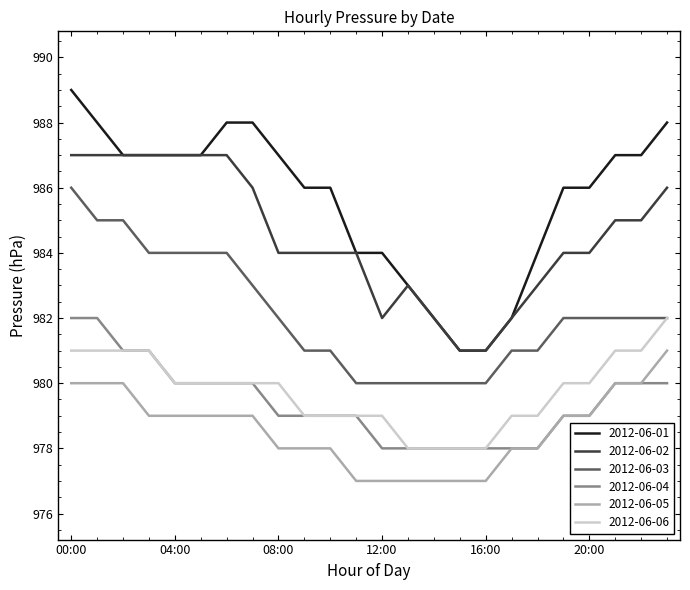

What is the smallest value displayed?

977